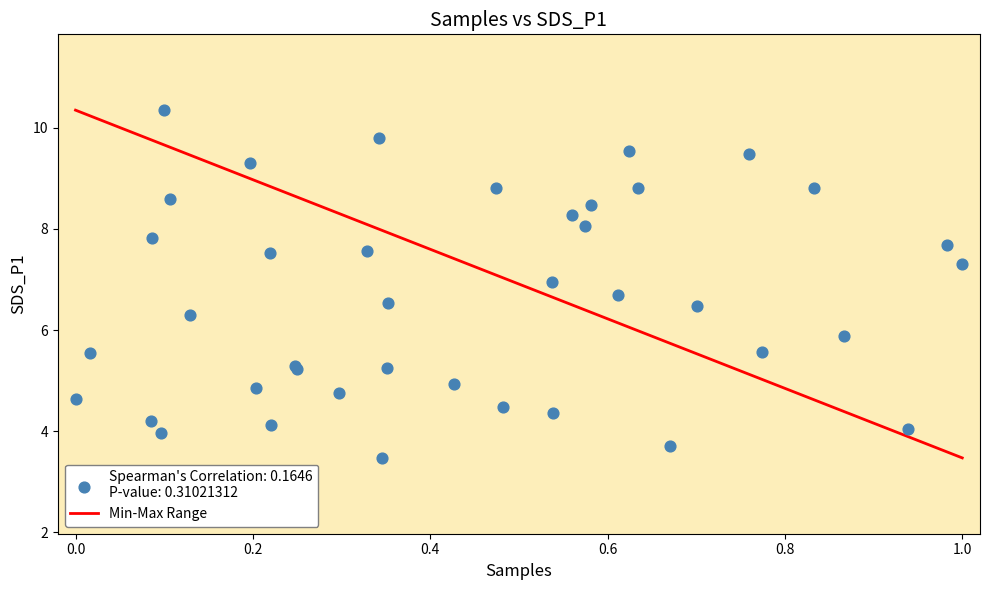

What Y value in the scatter plot is closest to 6?

5.9